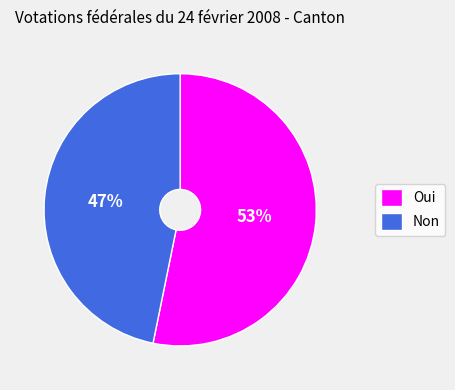

Is it true that Oui is 39% of the pie?

False